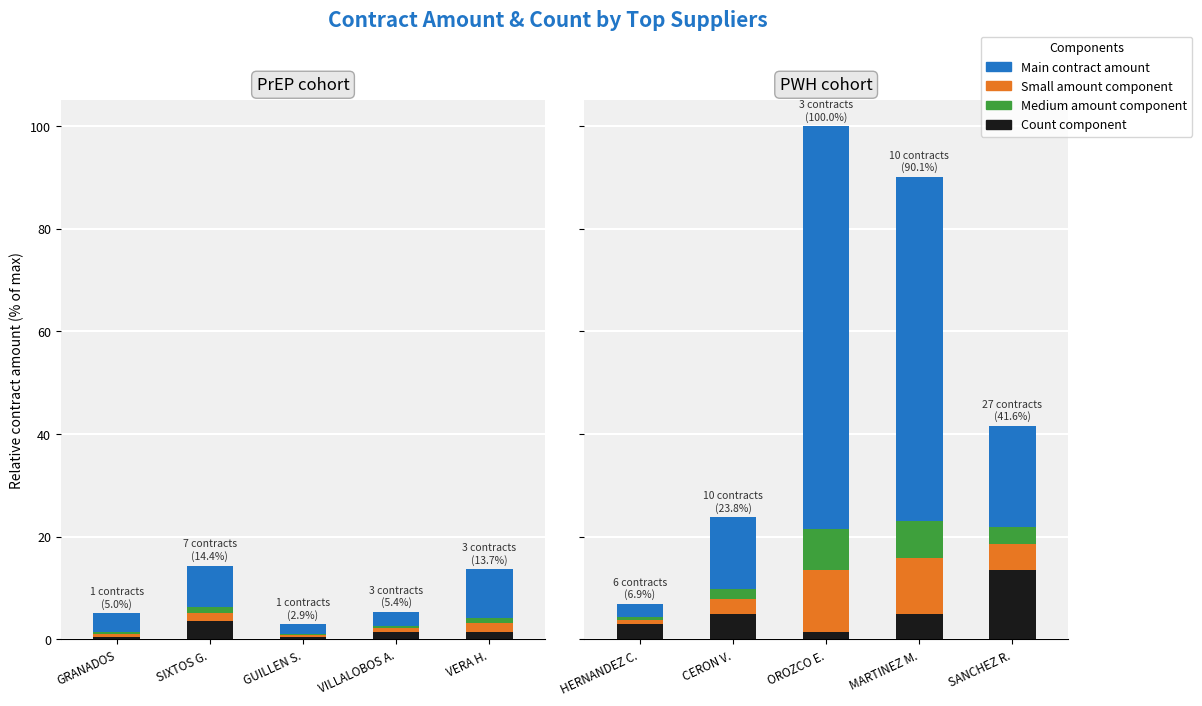

What are all the series names shown in the legend?

Count component, Small amount, Medium amount, Main contract amount